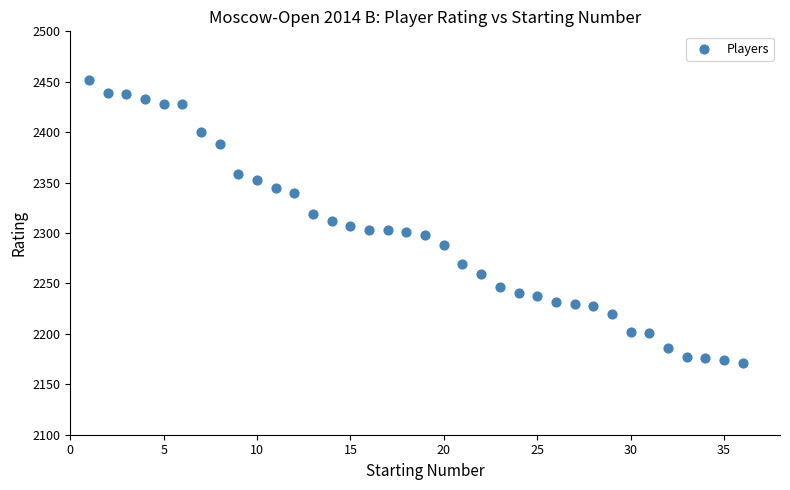

What is the range of X values (max minus min)?

35